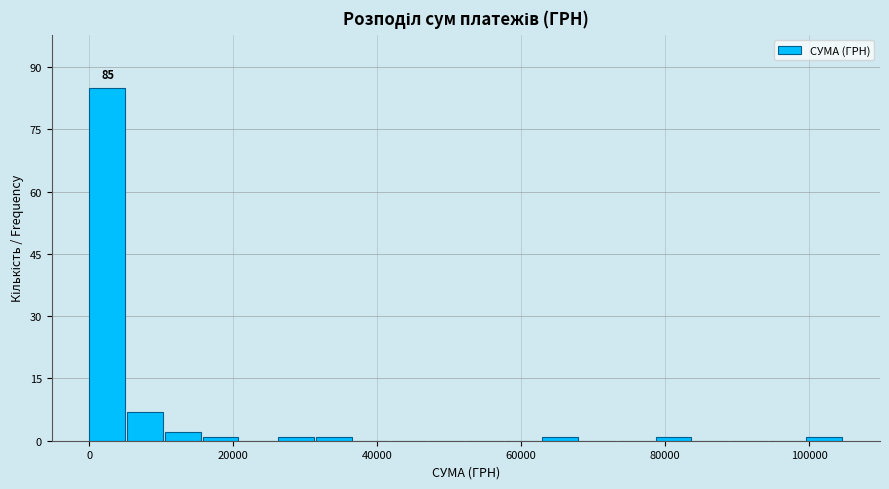

Read against the x-axis, roughly where is the centre of the tallest bar?

2000